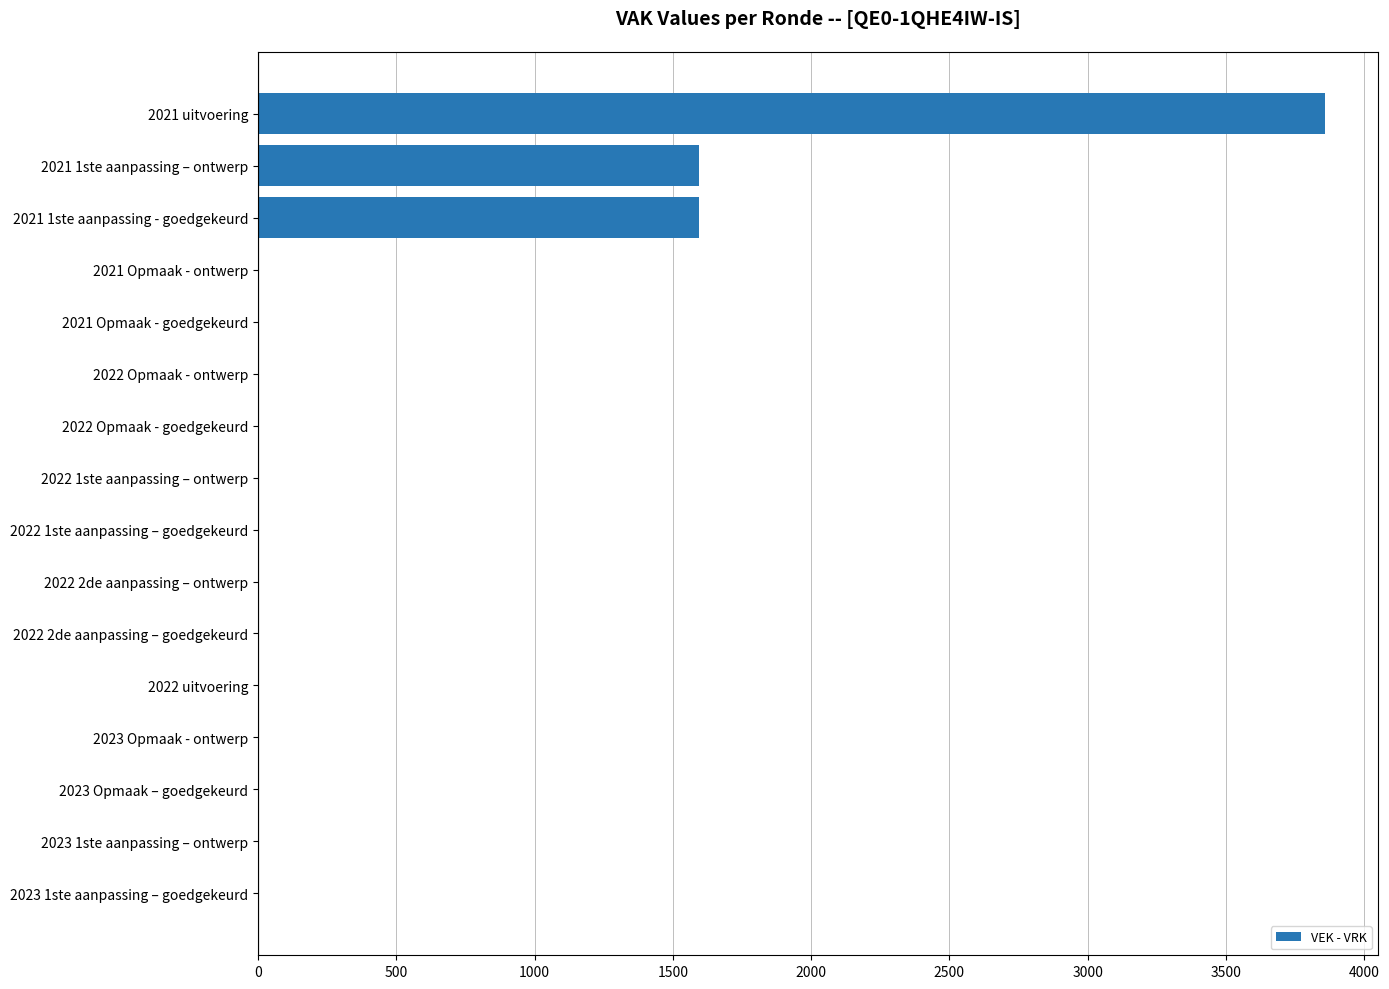

What is the greatest value displayed?

3857